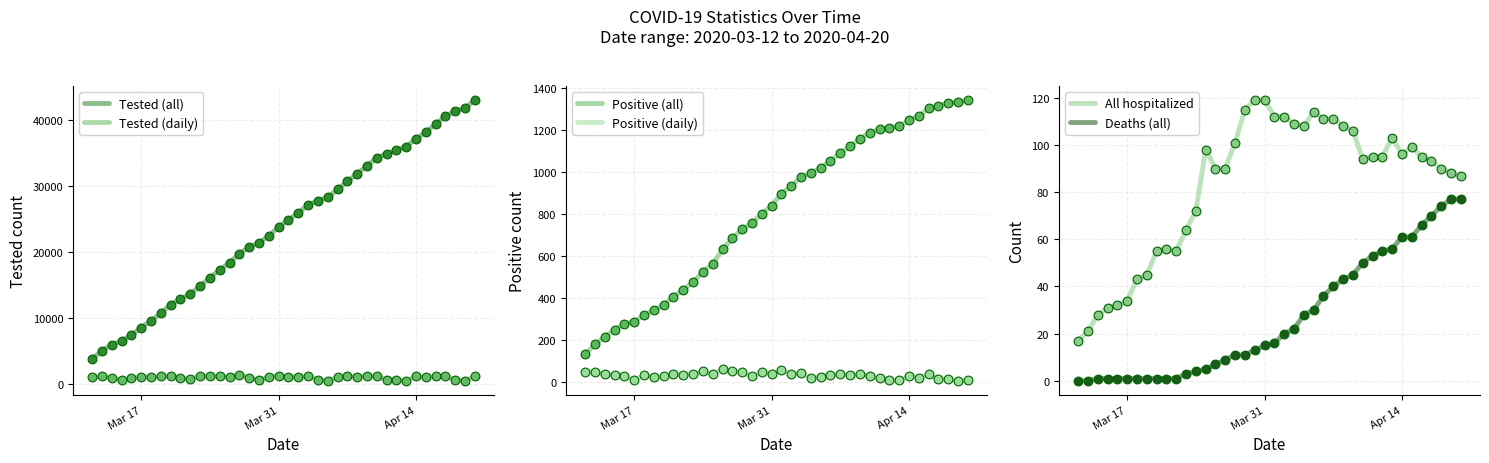

True or false: Tested (daily) and Tested (all) intersect in this chart.

False